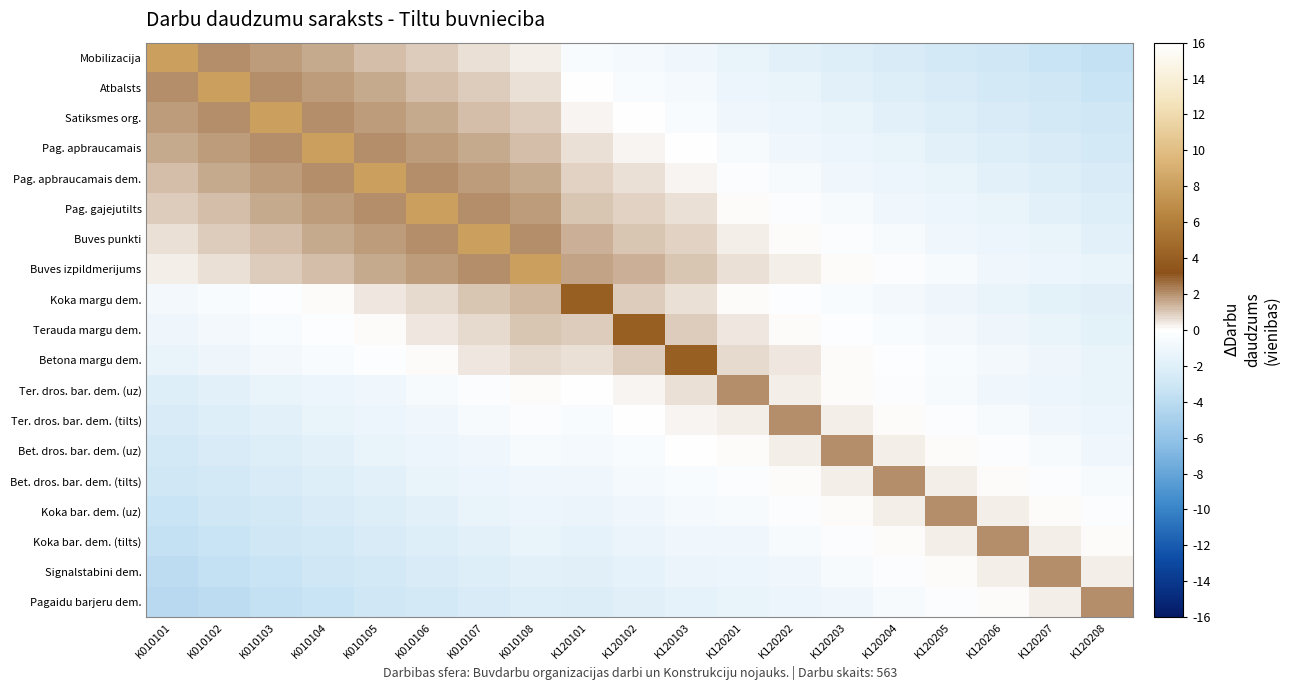

At how many categories does at least one series exceed 7?

8